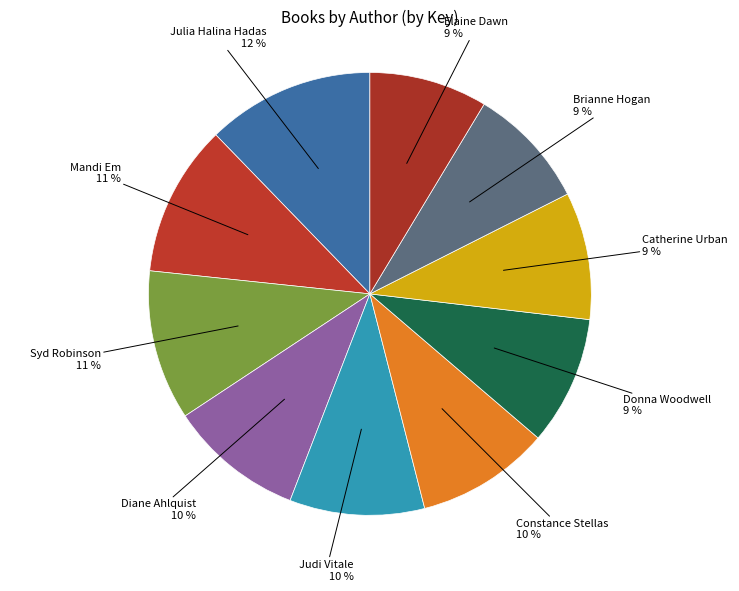

To the nearest percent, what percentage of the pie is Donna Woodwell?

9%